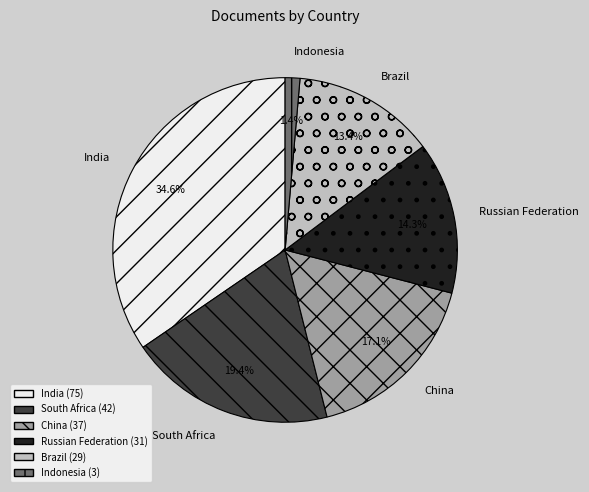

To the nearest percent, what is the difference between the largest and smallest slice percentages?

33%